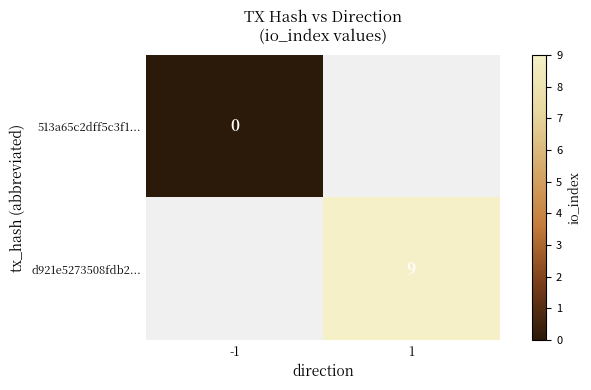

The d921e5273508fdb2... series shows 9 at 1. True or false?

True